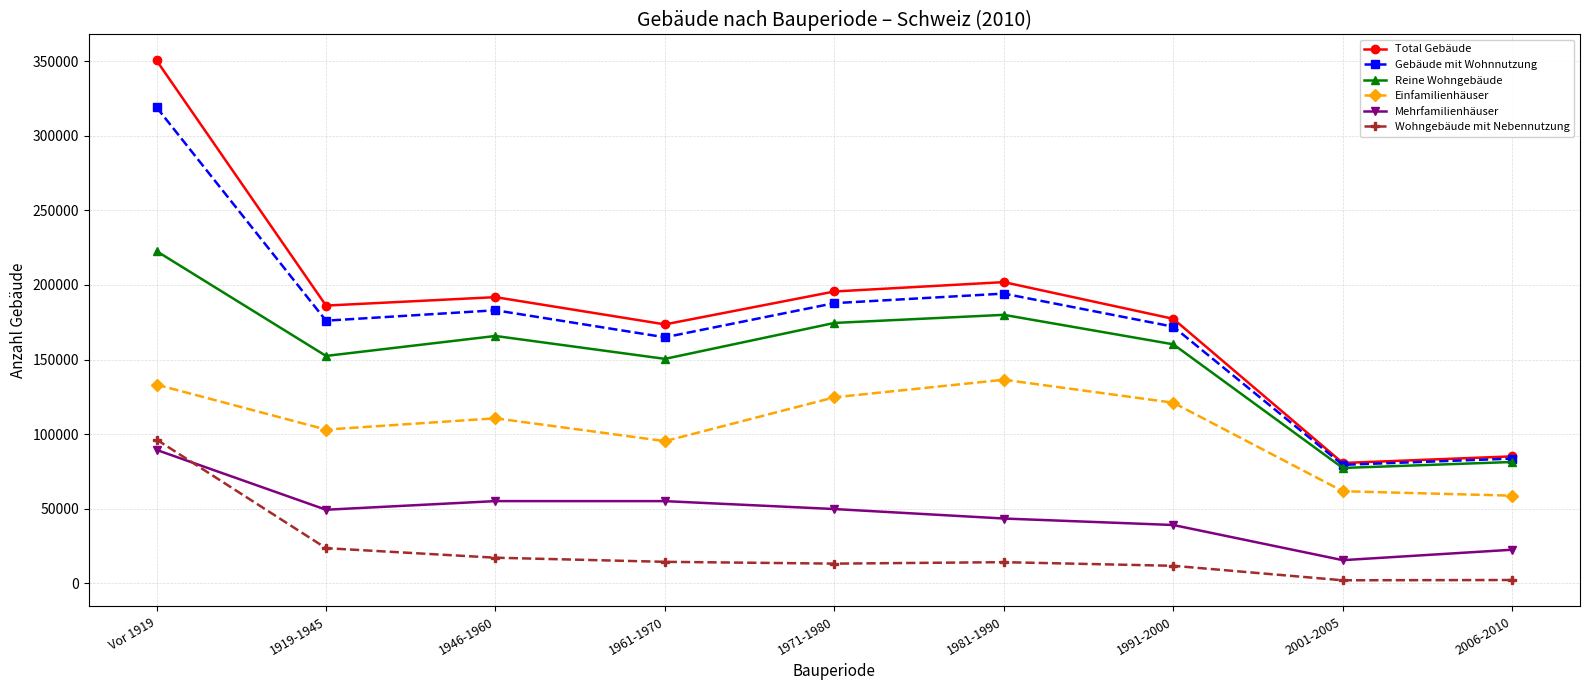

What value does the Reine Wohngebäude series have at 1919-1945, to the nearest 10?

152440